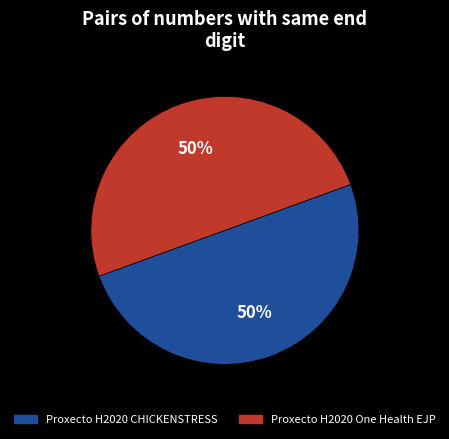

Approximately how many times larger is the value at Proxecto H2020 One Health EJP compared to Proxecto H2020 CHICKENSTRESS?

1.0